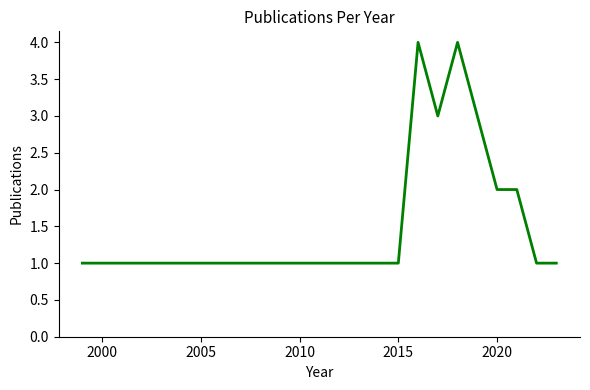

What is the greatest value displayed?

4